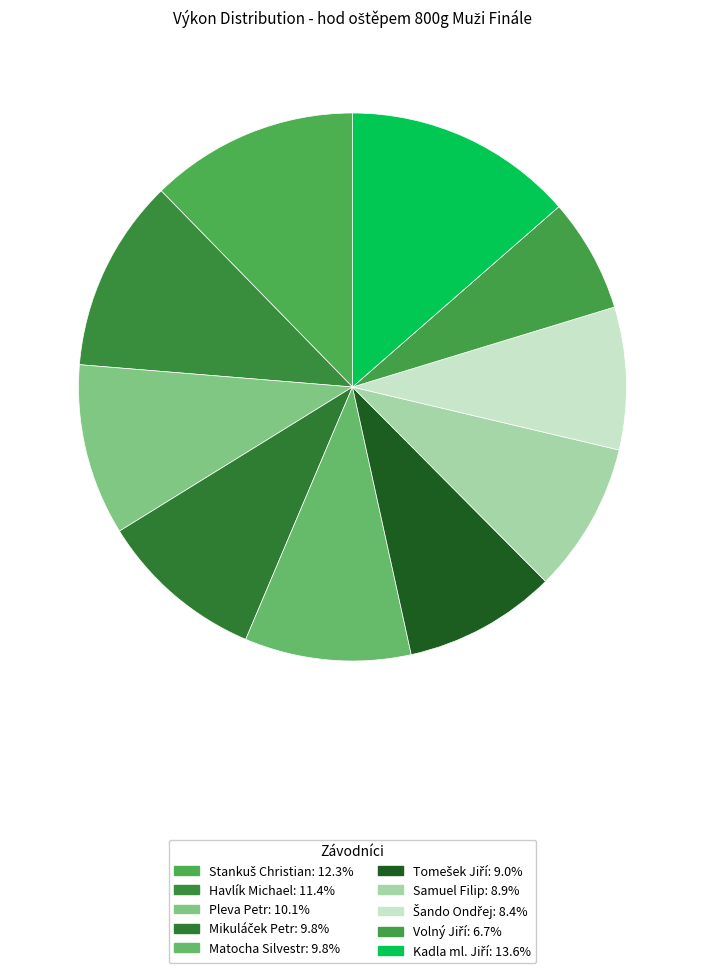

How many segments does this pie chart have?

10